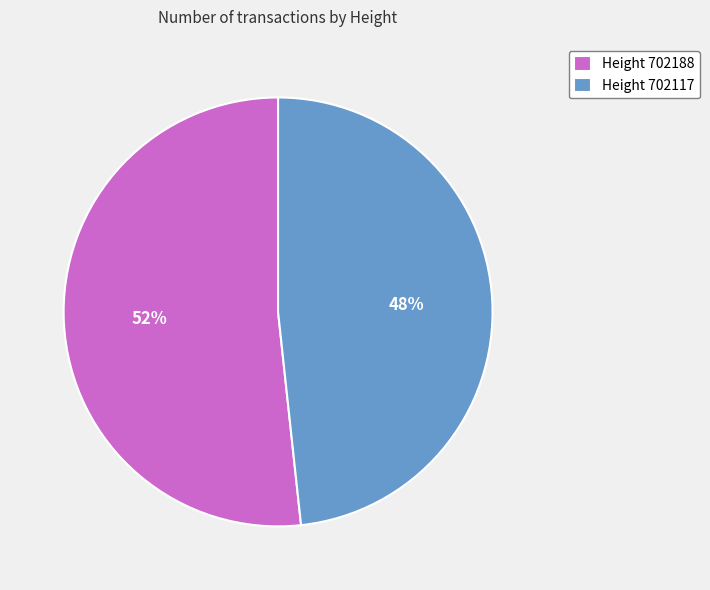

Rank the categories by value from lowest to highest.

Height 702117, Height 702188